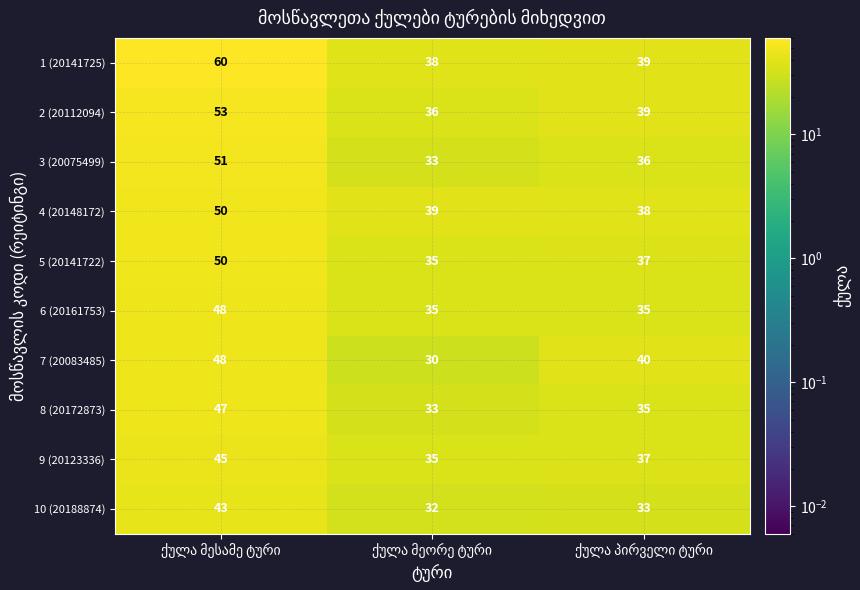

How many 3 (20075499) values are between 33 and 51?

3